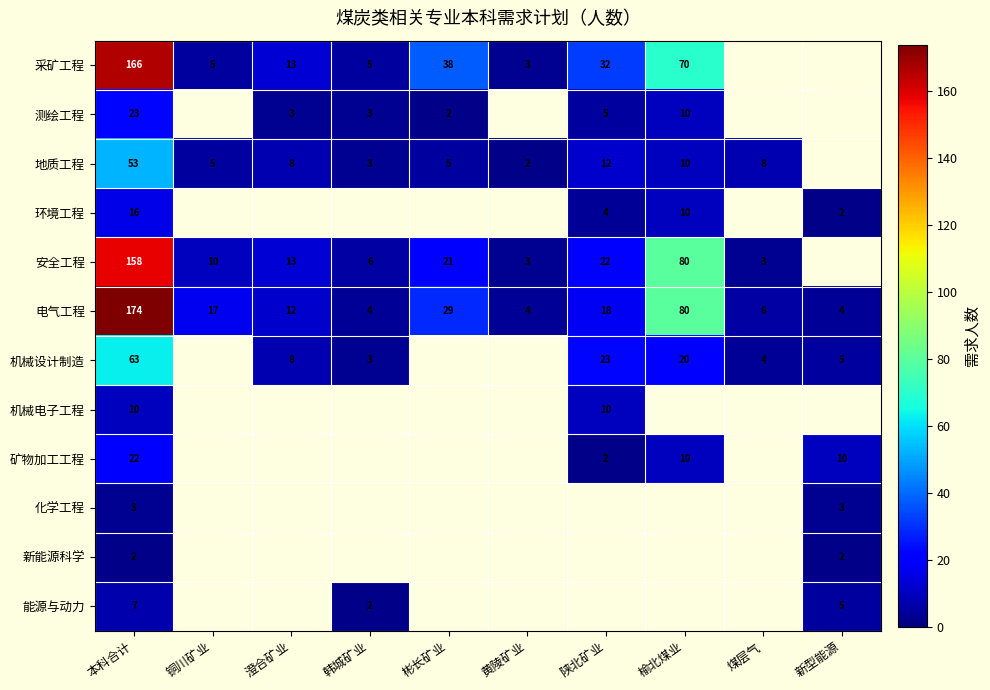

Rank the series at 本科合计 from highest to lowest value.

电气工程, 采矿工程, 安全工程, 机械设计制造, 地质工程, 测绘工程, 矿物加工工程, 环境工程, 机械电子工程, 能源与动力, 化学工程, 新能源科学